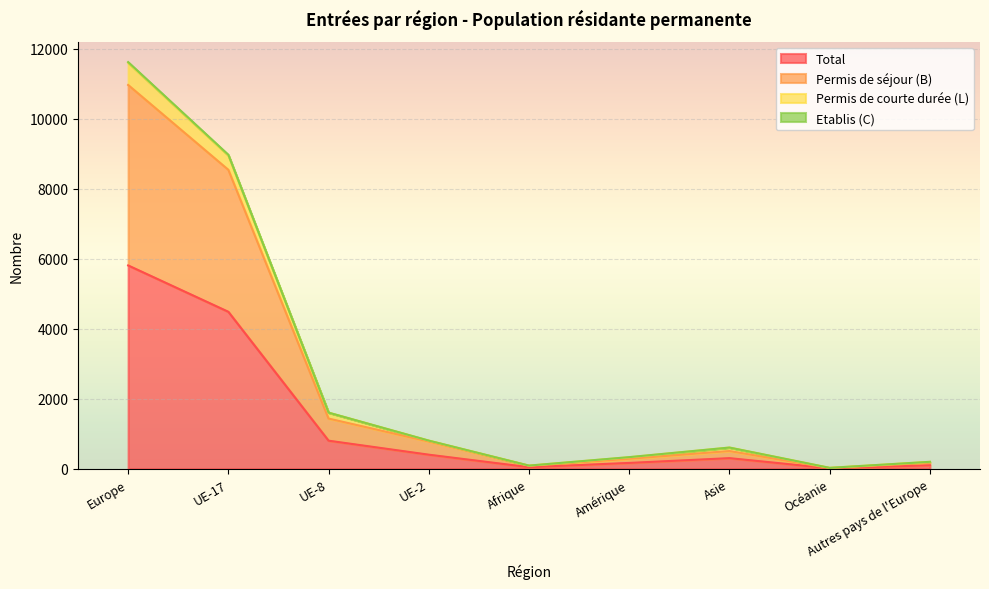

Is the value of Permis de courte durée (L) at Amérique greater than the value of Etablis (C) at UE-2?

No